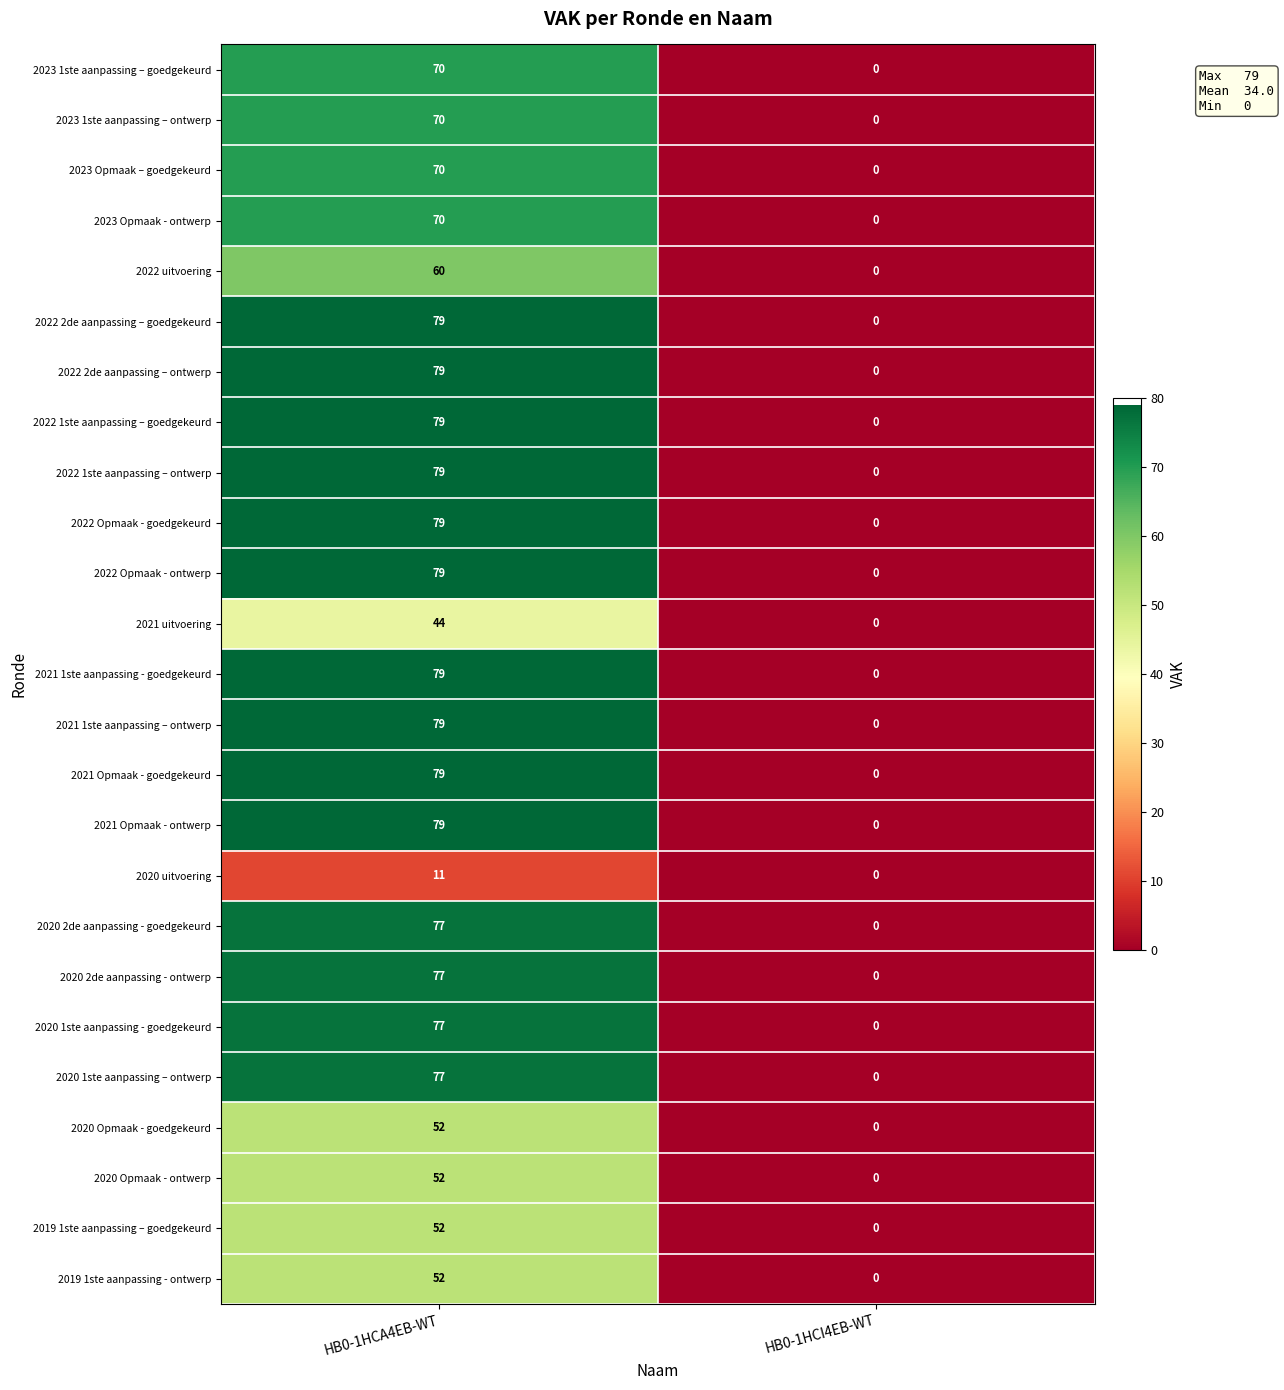

What is the difference between the highest and lowest values at HB0-1HCA4EB-WT?

68